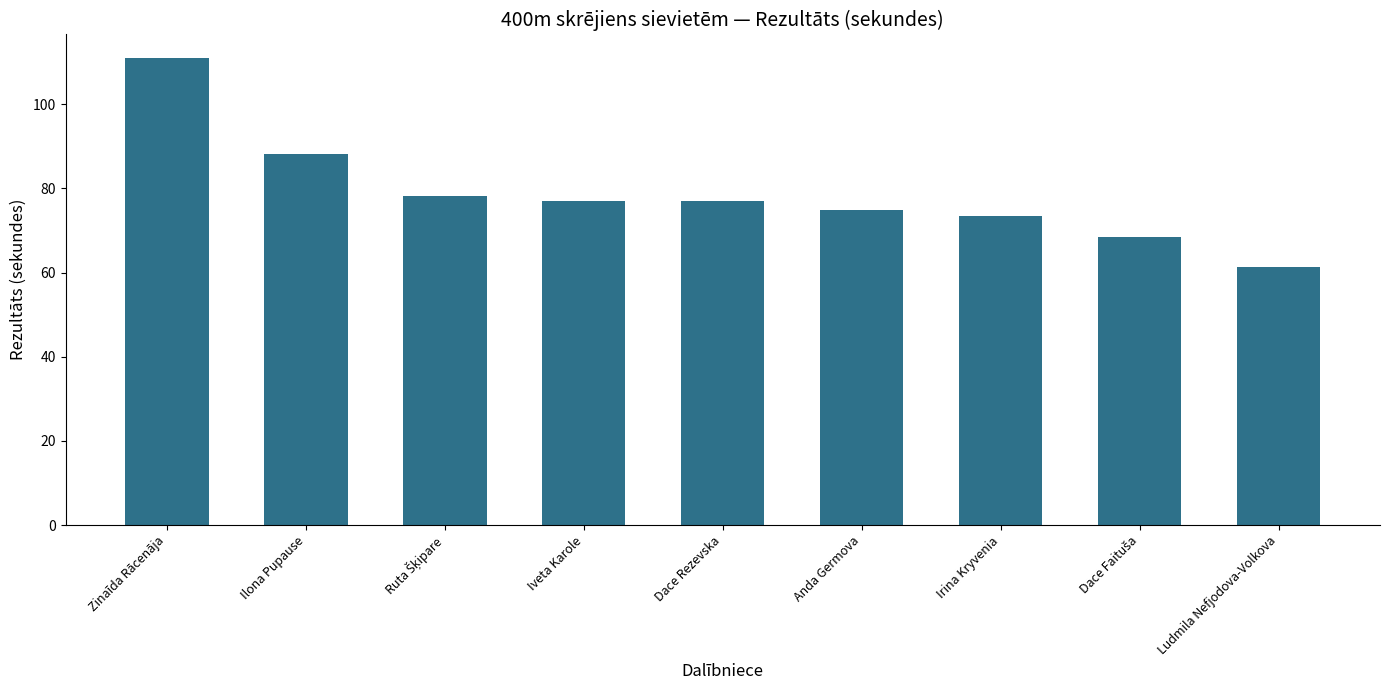

Between Zinaīda Rācenāja and Dace Rezevska, which is larger?

Zinaīda Rācenāja